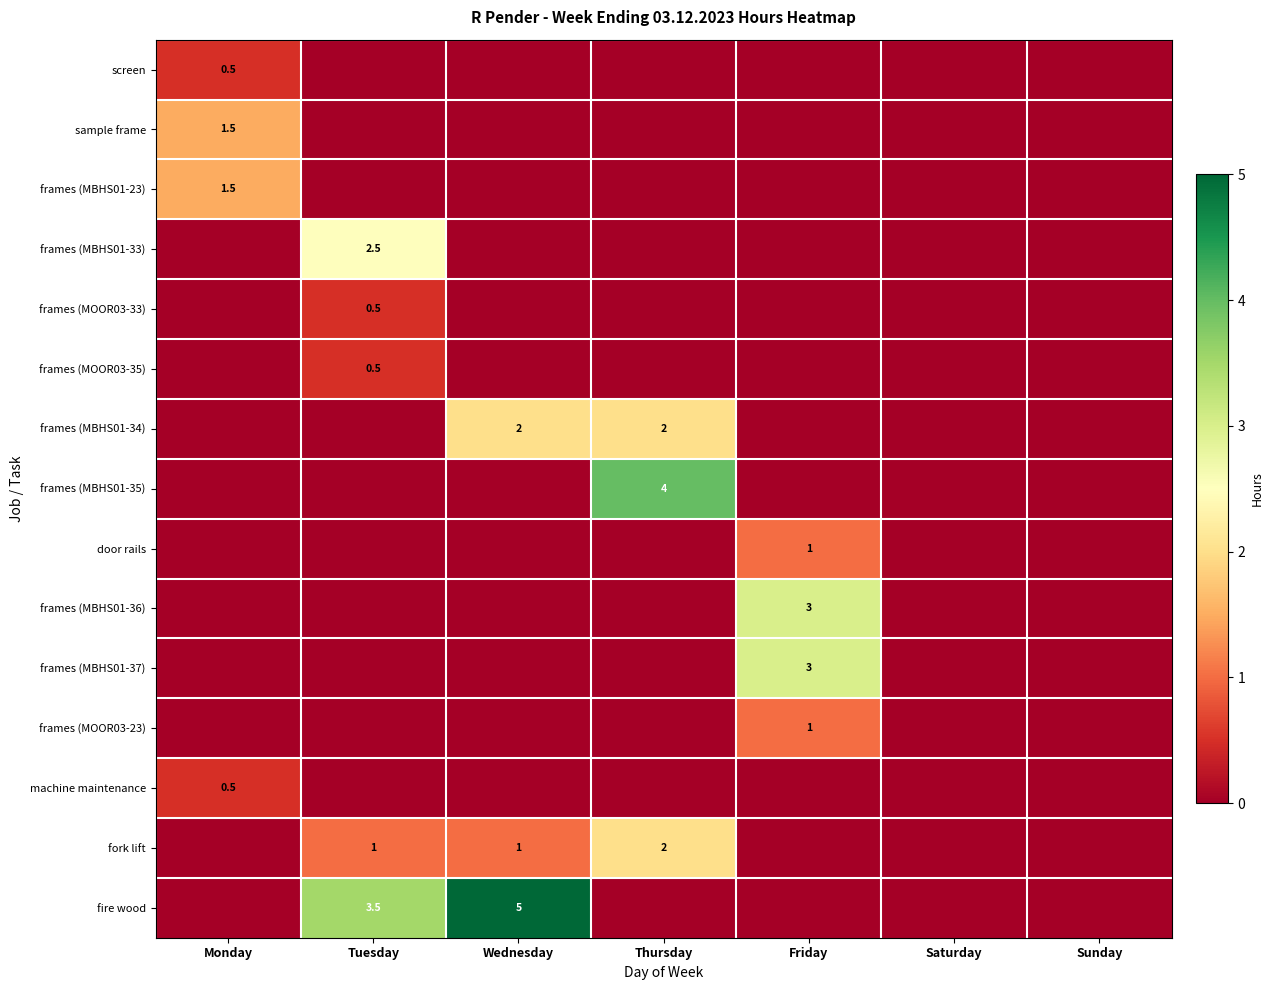

At which category is the sum across all series the highest?

Tuesday